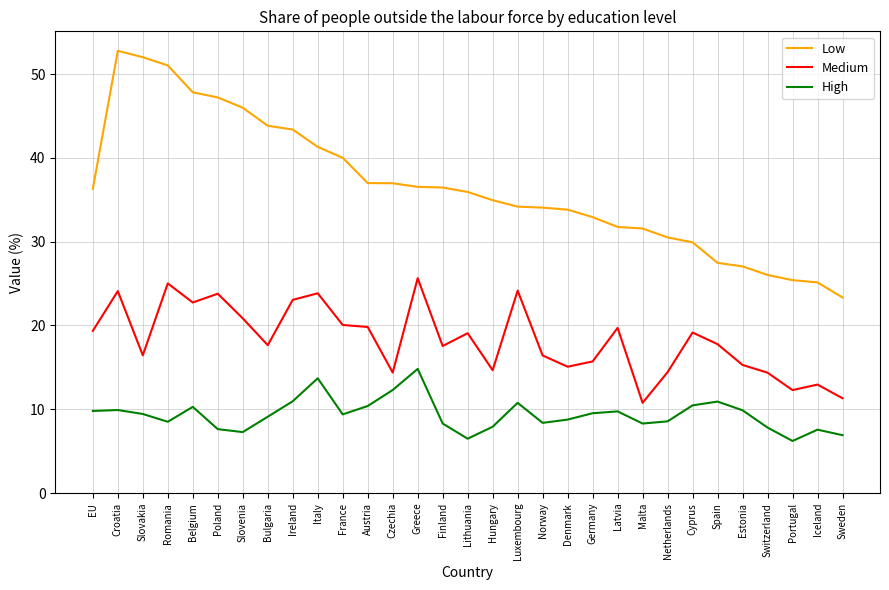

Where is the first local maximum for Medium?

Croatia